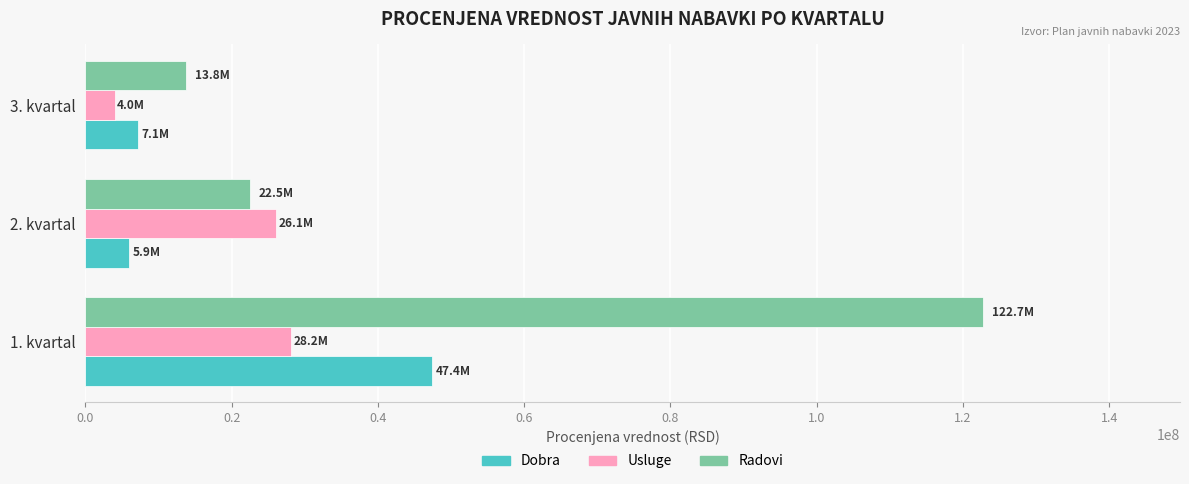

Read the Usluge value at 3. kvartal.

4000001.0